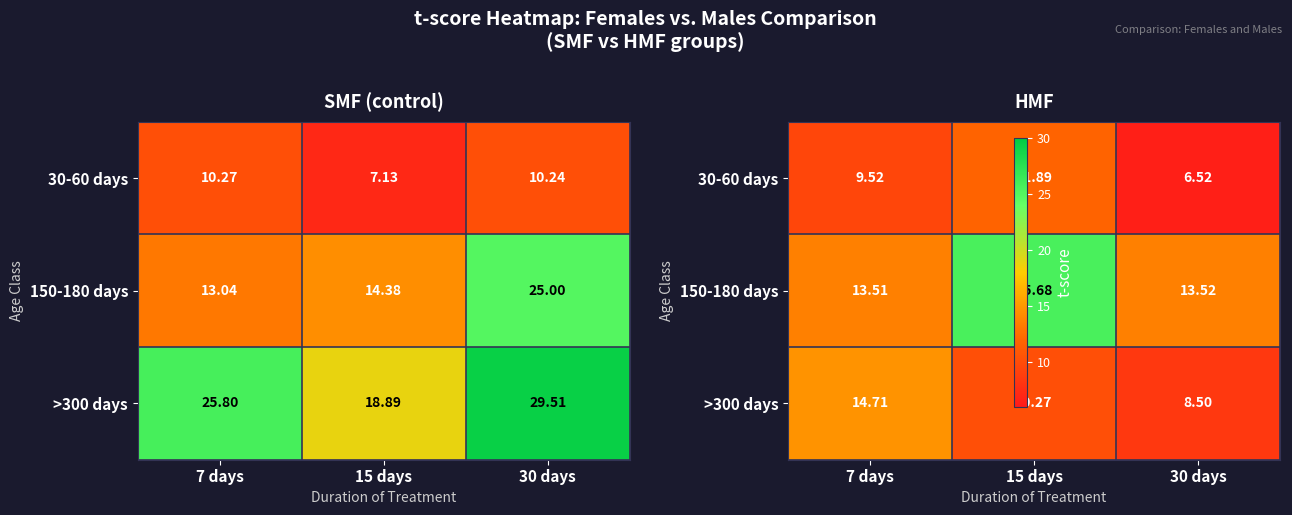

What is the difference between the highest and lowest values at 30 days?

7.0